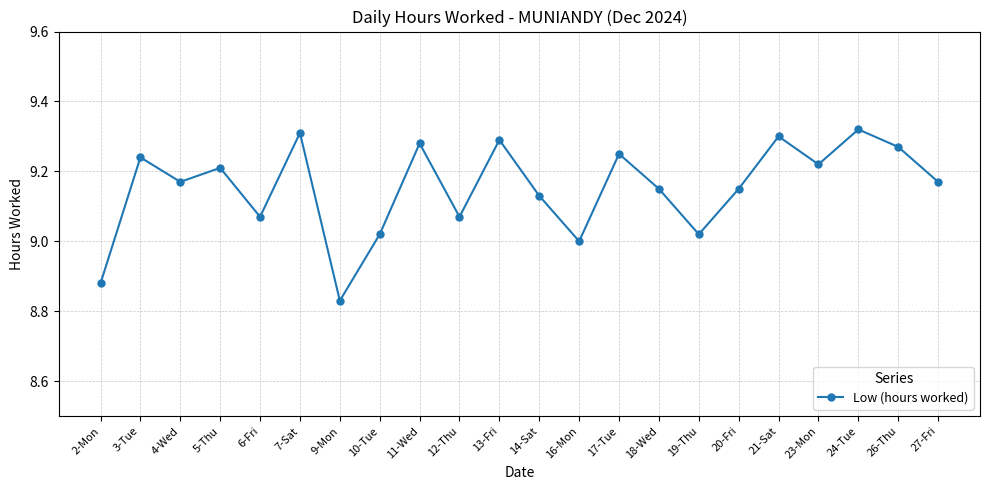

Count the number of data series in this chart.

1